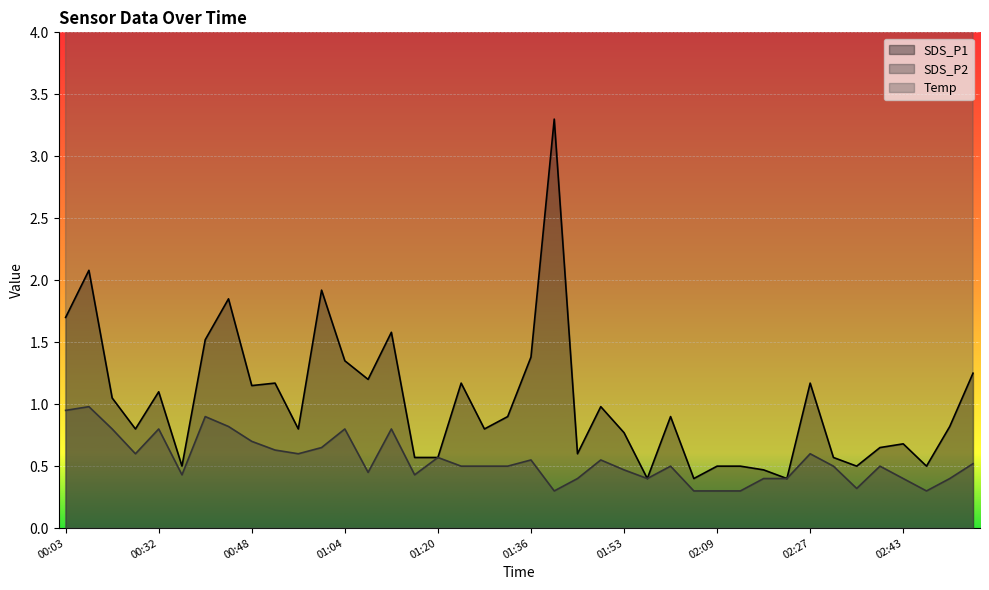

Reading right to left, list all the values displayed in this chart.

SDS_P1: 1.2	0.8	0.5	0.7	0.7	0.5	0.6	1.2	0.4	0.5	0.5	0.5	0.4	0.9	0.4	0.8	1.0	0.6	3.3	1.4	0.9	0.8	1.2	0.6	0.6	1.6	1.2	1.4	1.9	0.8	1.2	1.1	1.9	1.5	0.5	1.1	0.8	1.1	2.1	1.7
SDS_P2: 0.5	0.4	0.3	0.4	0.5	0.3	0.5	0.6	0.4	0.4	0.3	0.3	0.3	0.5	0.4	0.5	0.6	0.4	0.3	0.6	0.5	0.5	0.5	0.6	0.4	0.8	0.5	0.8	0.7	0.6	0.6	0.7	0.8	0.9	0.4	0.8	0.6	0.8	1.0	0.9
Temp: 9.3	9.3	9.3	9.3	9.3	9.2	9.3	9.3	9.2	9.4	9.4	9.5	9.6	9.7	9.6	9.6	9.5	9.6	9.5	9.6	9.6	9.5	9.5	9.4	9.4	9.4	9.5	9.5	9.5	9.5	9.5	9.5	9.4	9.4	9.4	9.4	9.2	9.1	9.1	9.1